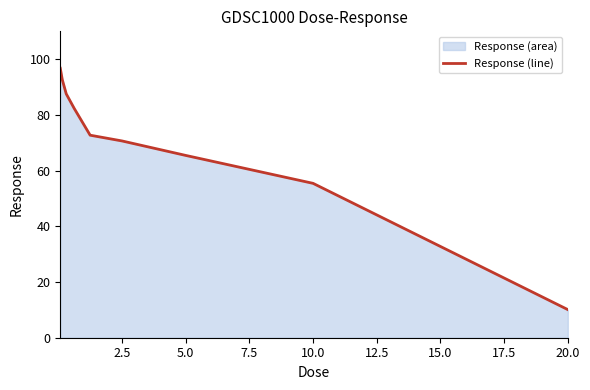

What is the greatest value displayed?

96.7